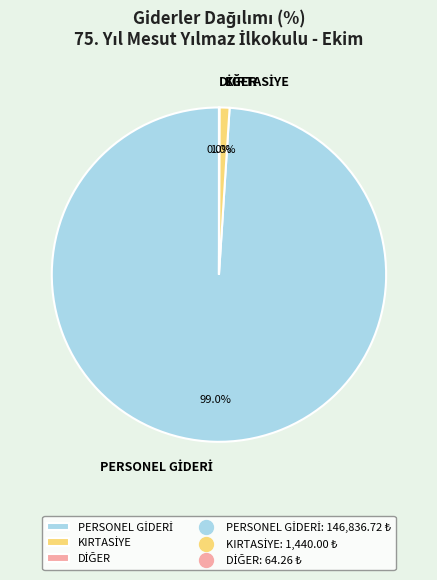

Is there a majority slice in this chart?

Yes